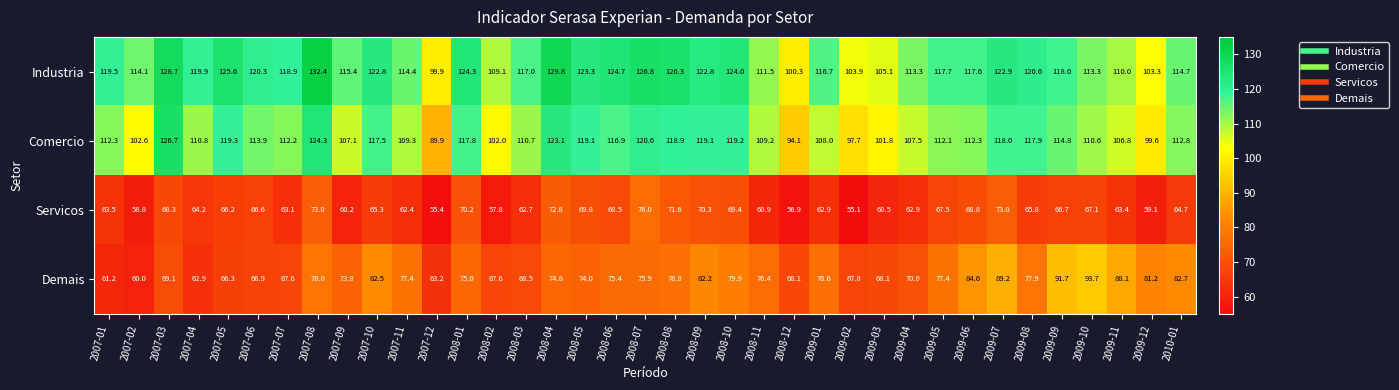

Which series has the largest total across all categories?

Industria